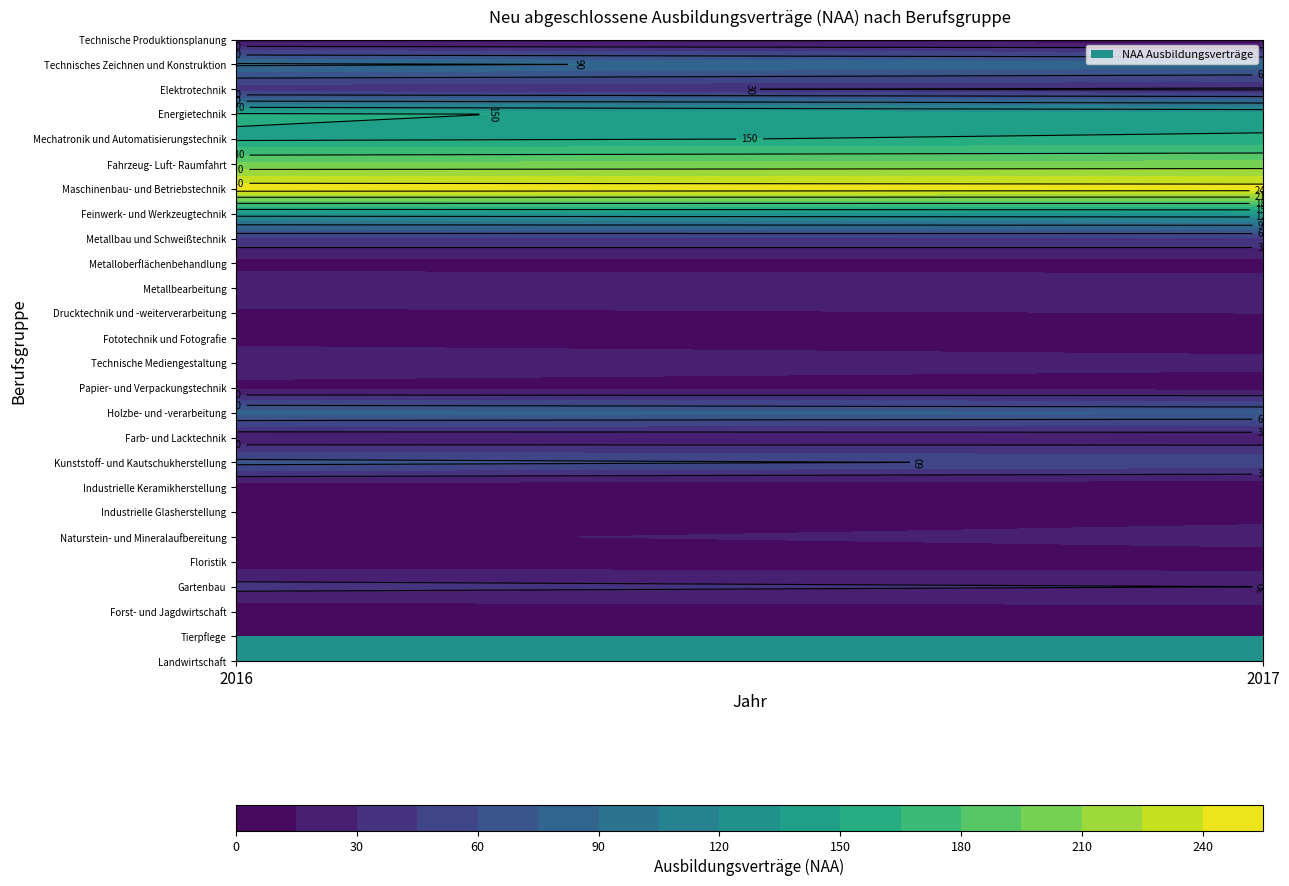

What is the average value of the Feinwerk- und Werkzeugtechnik series?

130